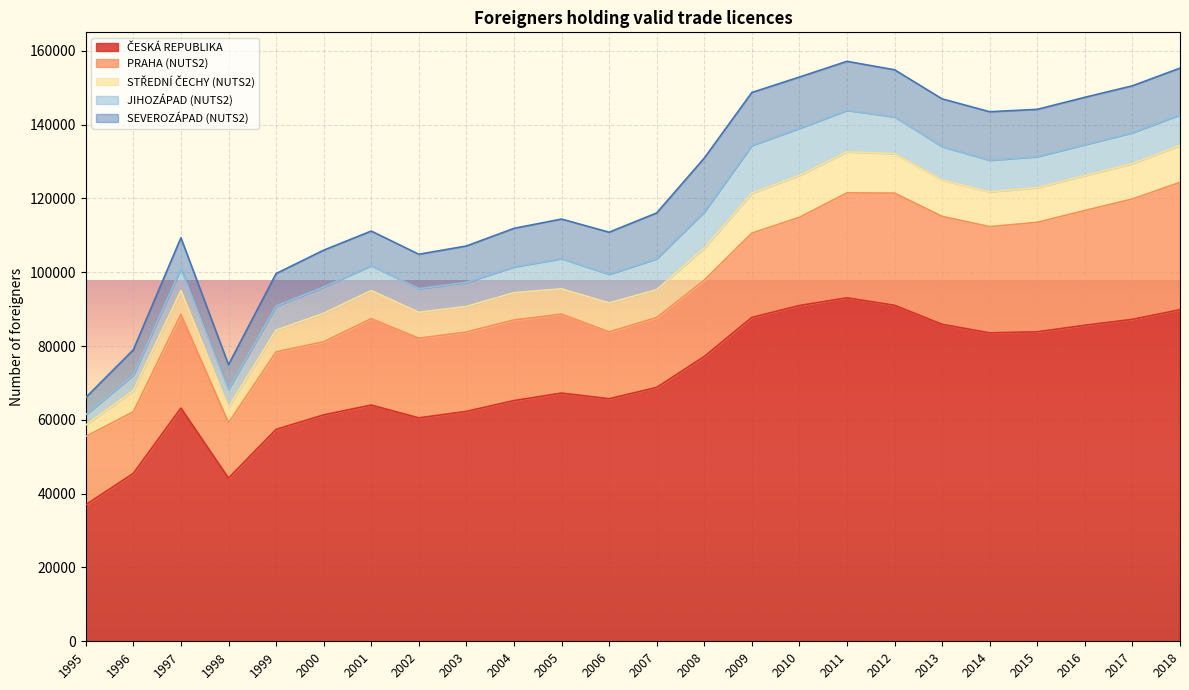

True or false: STŘEDNÍ ČECHY (NUTS2) has a value of 10229 at 2007.

False